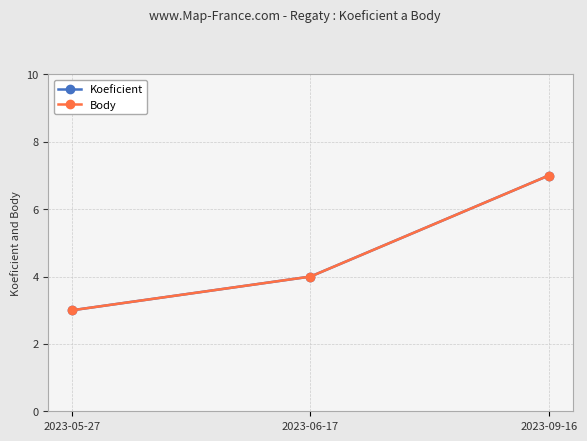

The Koeficient series shows 3 at 2023-09-16. True or false?

False